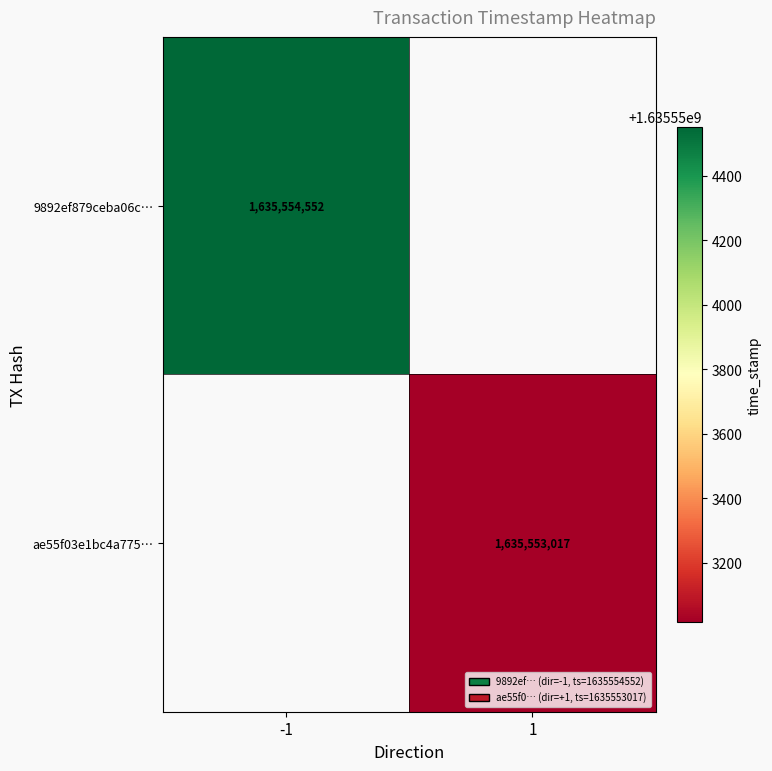

Reading right to left, transcribe all the data shown in this chart.

9892ef879ceba06c2d71cabd4fe998cc381d1fe: 1635554552	-1
ae55f03e1bc4a775978bef365c8601425541116: 1635553017	1